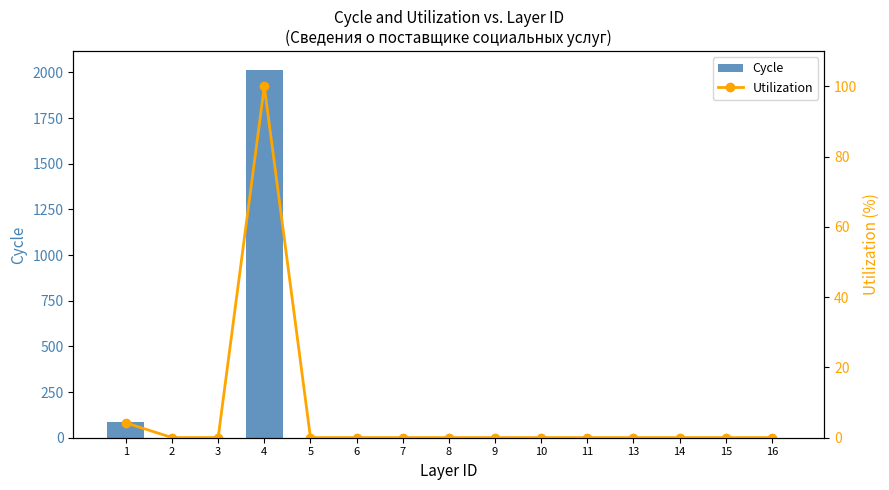

Reading left to right, transcribe all the data shown in this chart.

Cycle: 1=85.0	2=1.0	3=1.0	4=2015.0	5=1.0	6=1.0	7=1.0	8=1.0	9=1.0	10=1.0	11=1.0	13=1.0	14=1.0	15=1.0	16=1.0
Utilization: 1=4.2	2=0.0	3=0.0	4=100.0	5=0.0	6=0.0	7=0.0	8=0.0	9=0.0	10=0.0	11=0.0	13=0.0	14=0.0	15=0.0	16=0.0